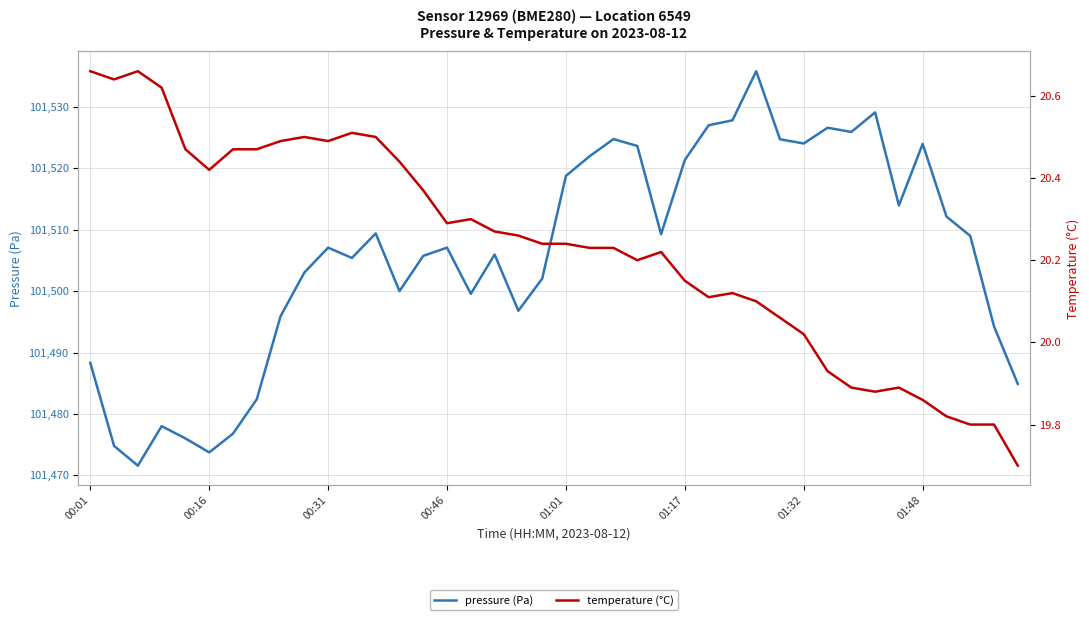

What is the value of the pressure (Pa) point at the 15th from the left?

101505.8